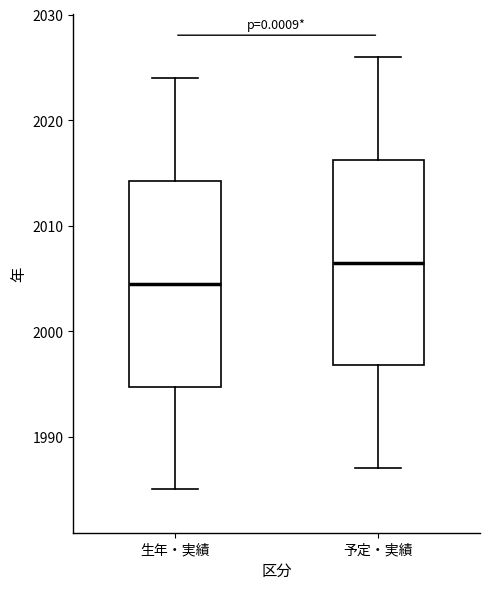

Reading left to right, read every box against the y-axis: the position of its median line, the range the box covers, and the ends of its whiskers. The values are not printed on the chart, so give them approximately, as read against the axis.

生年・実績: median 2005, box 1995 to 2014, whiskers 1985 to 2024
予定・実績: median 2007, box 1997 to 2016, whiskers 1987 to 2026